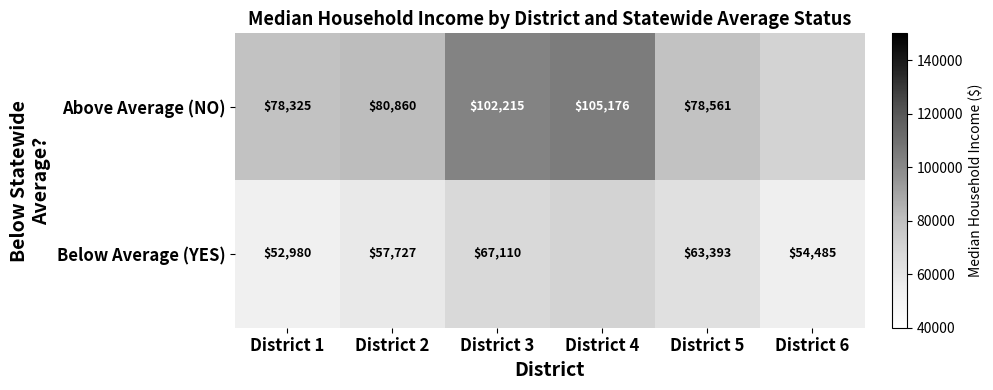

What is the spread (max minus min) of values at District 3?

35105